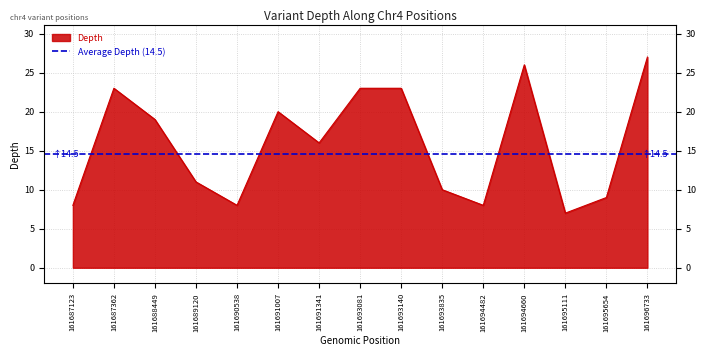

How many points are higher than both their immediate neighbors (excluding endpoints)?

3